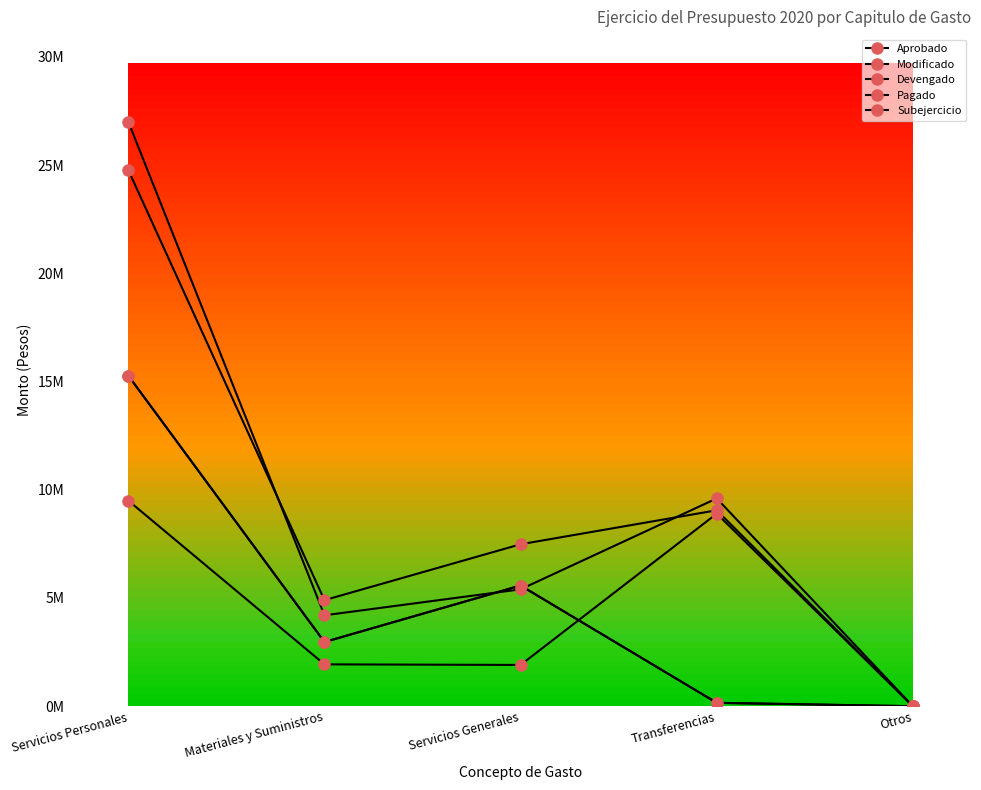

What is the difference between the maximum and minimum values in the Aprobado series?

27000000